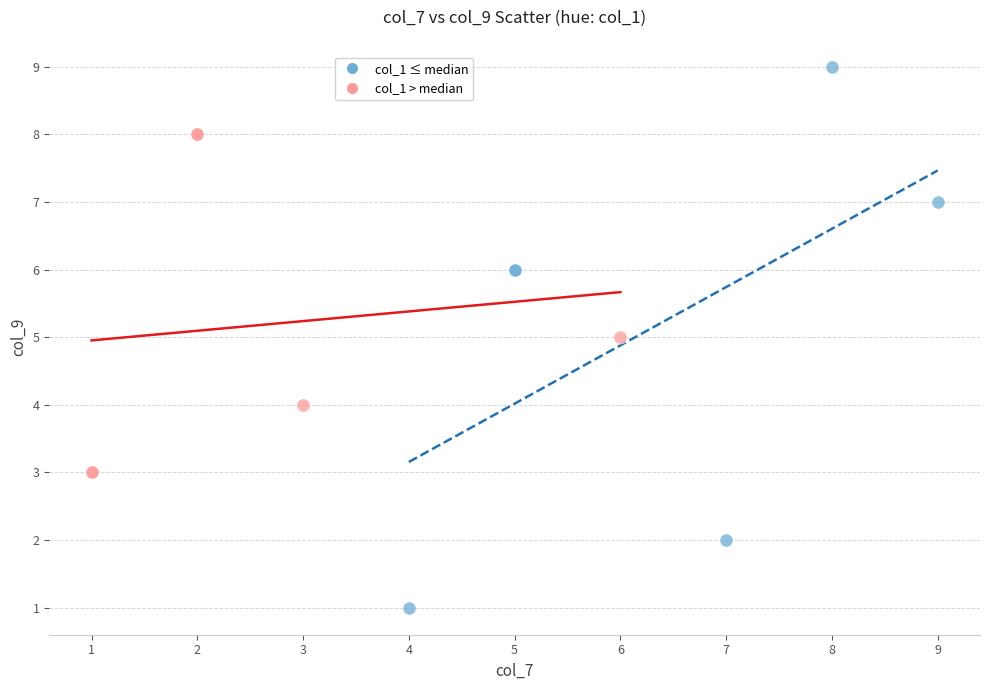

Which series reaches the maximum Y coordinate?

col_1 ≤ median